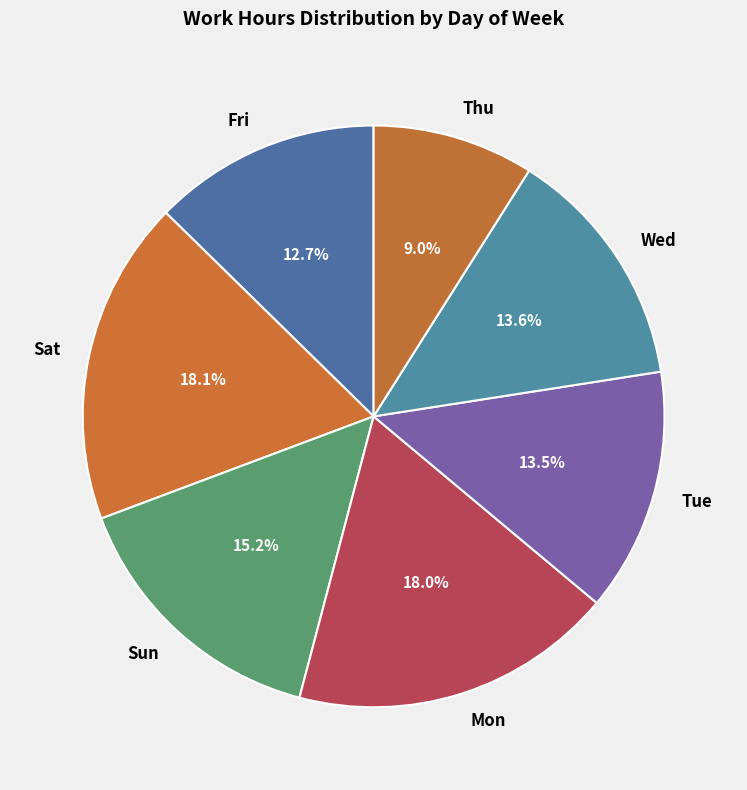

Which category has the smallest portion of the pie?

Thu